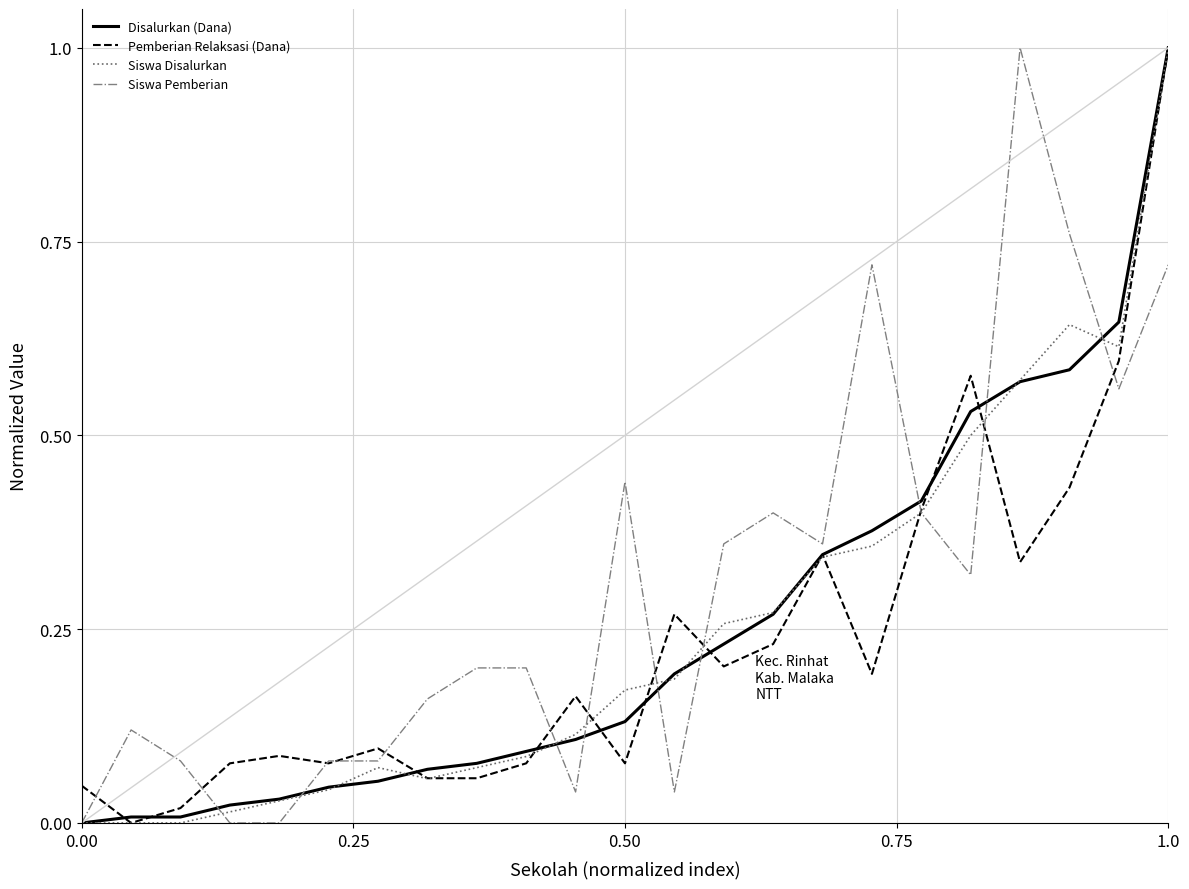

What is the maximum value shown in the chart?

1.0